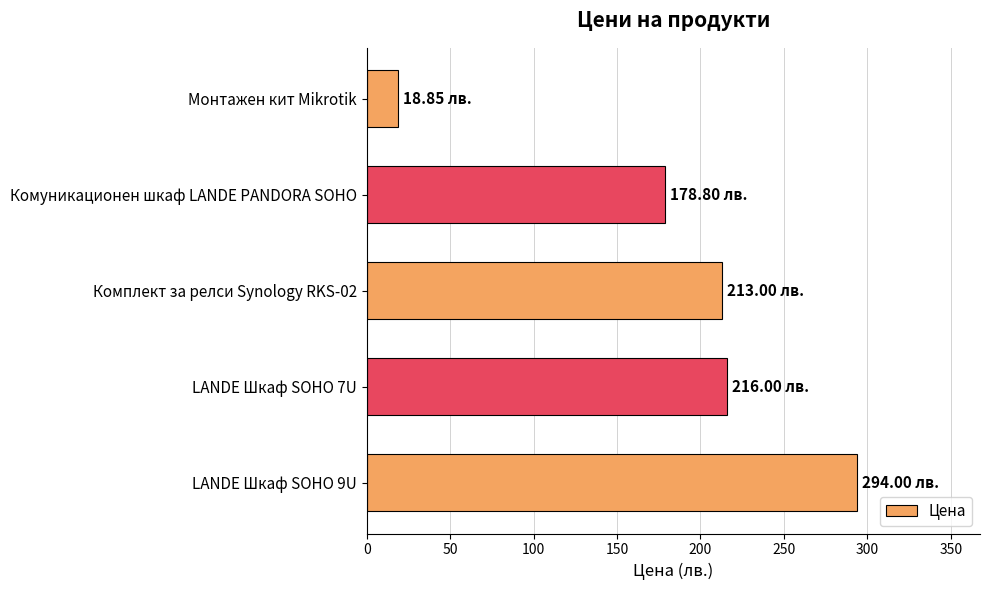

Are the bars grouped side by side (vs. stacked)?

No